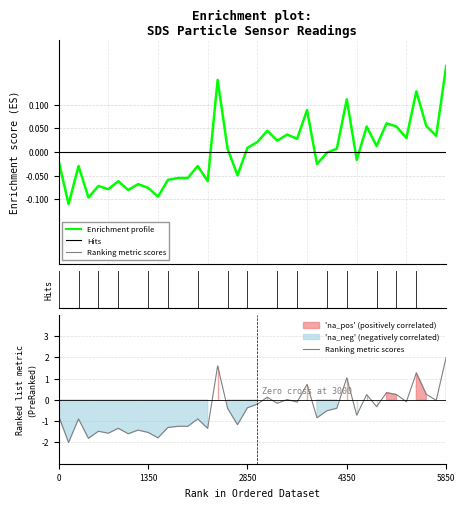

True or false: the data has more than 1 interior local peaks.

True